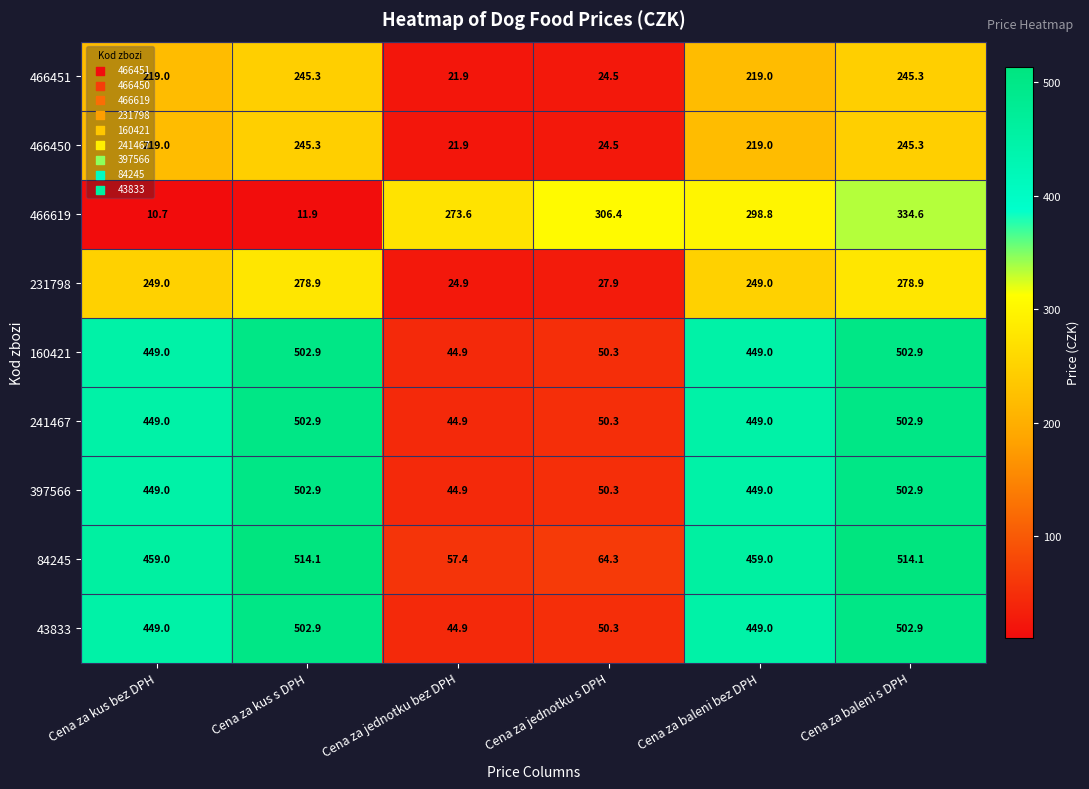

What is the difference between the maximum and minimum values in the 160421 series?

458.0